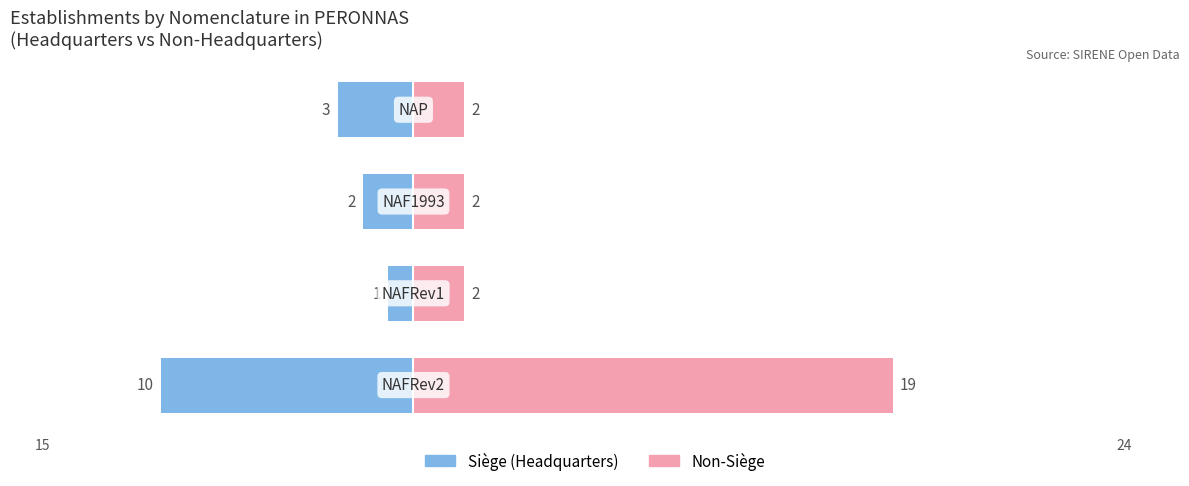

The value of Siège (Headquarters) at 2 is -2. True or false?

True